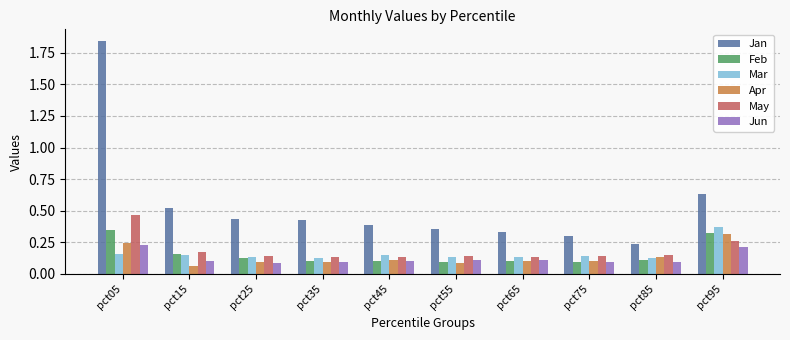

The Apr series shows 0.1 at pct55. True or false?

True